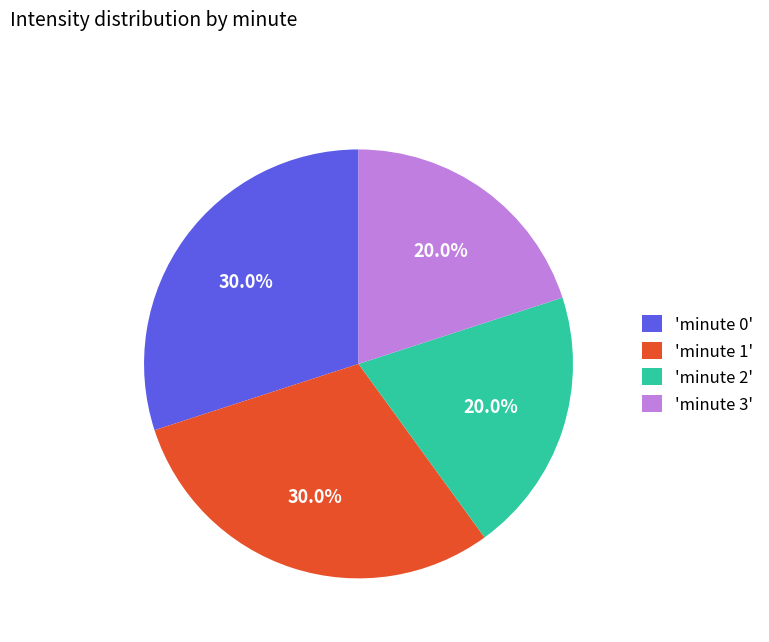

What percentage is NOT represented by 'minute 0'?

70.0%